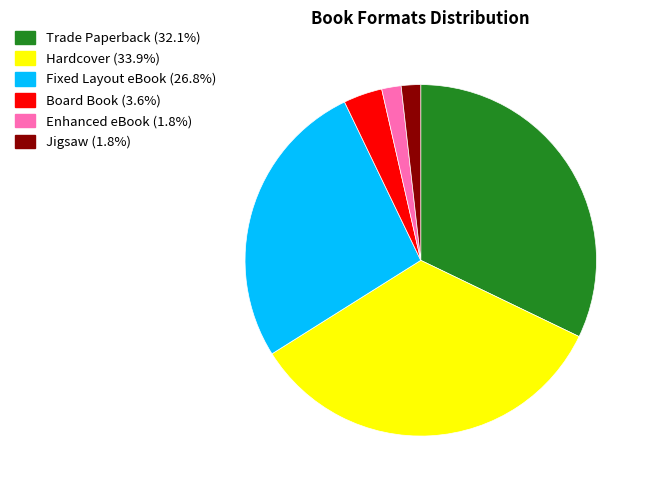

The Fixed Layout eBook slice represents 27% of the pie. True or false?

True